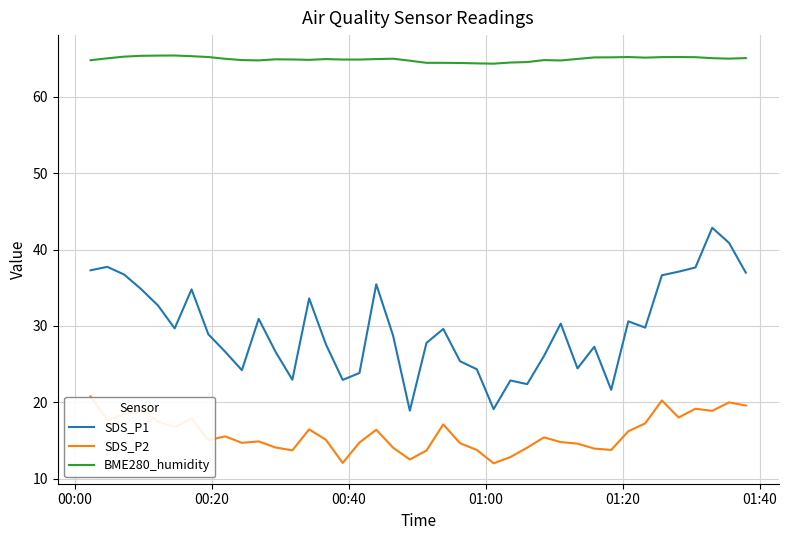

What are all the series names shown in the legend?

SDS_P1, SDS_P2, BME280_humidity